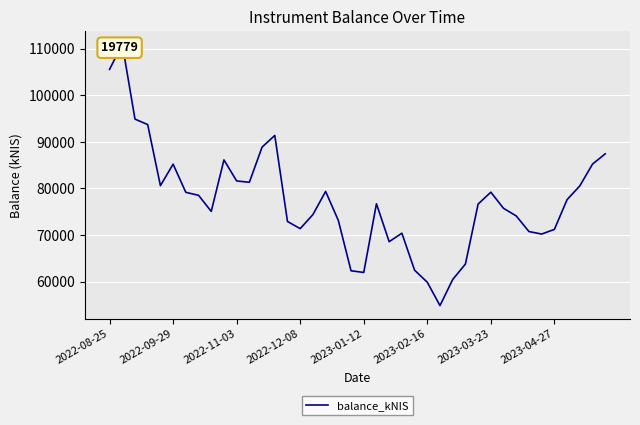

What position from the left is 33?

34